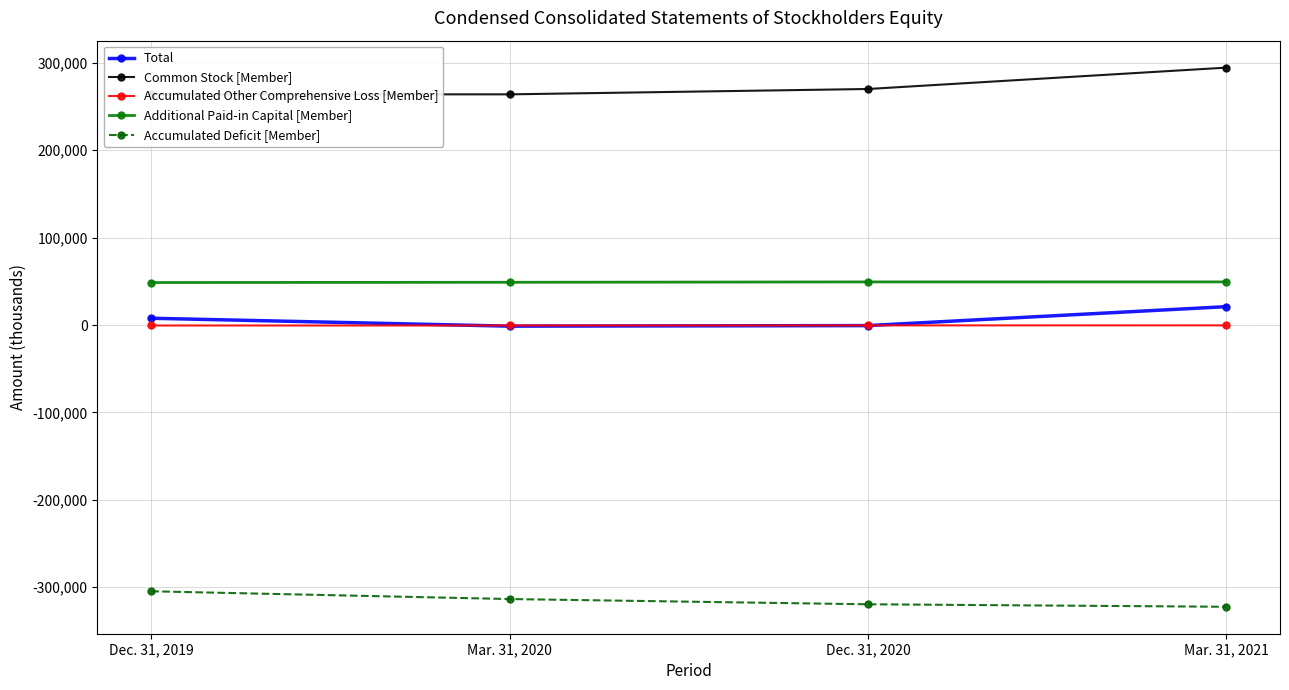

How many categories are shown in the chart?

4